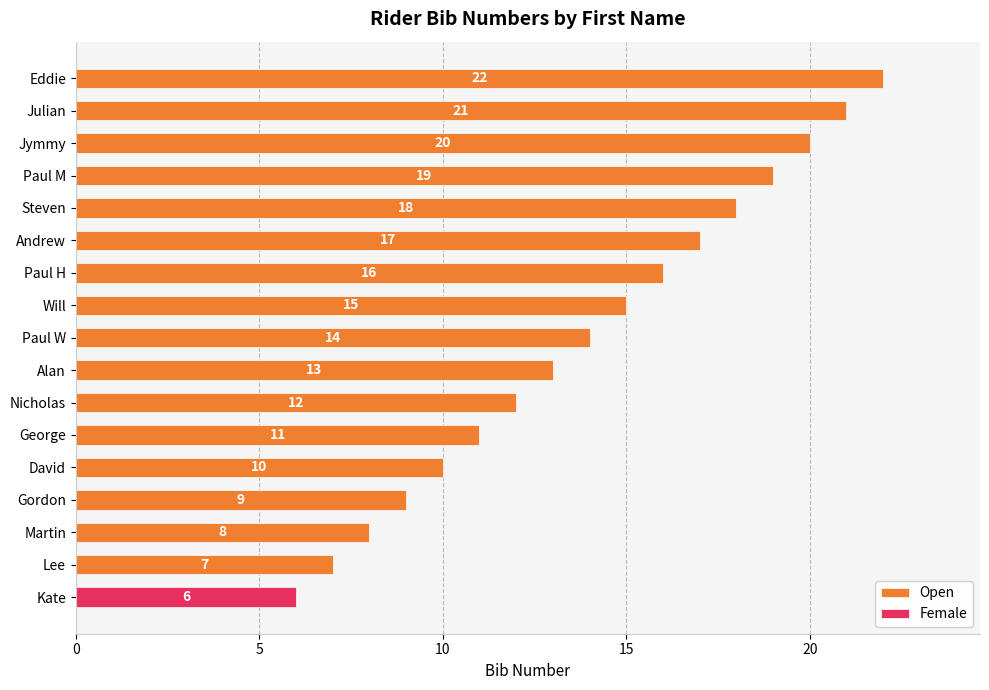

The value of Open at Martin is 4. True or false?

False